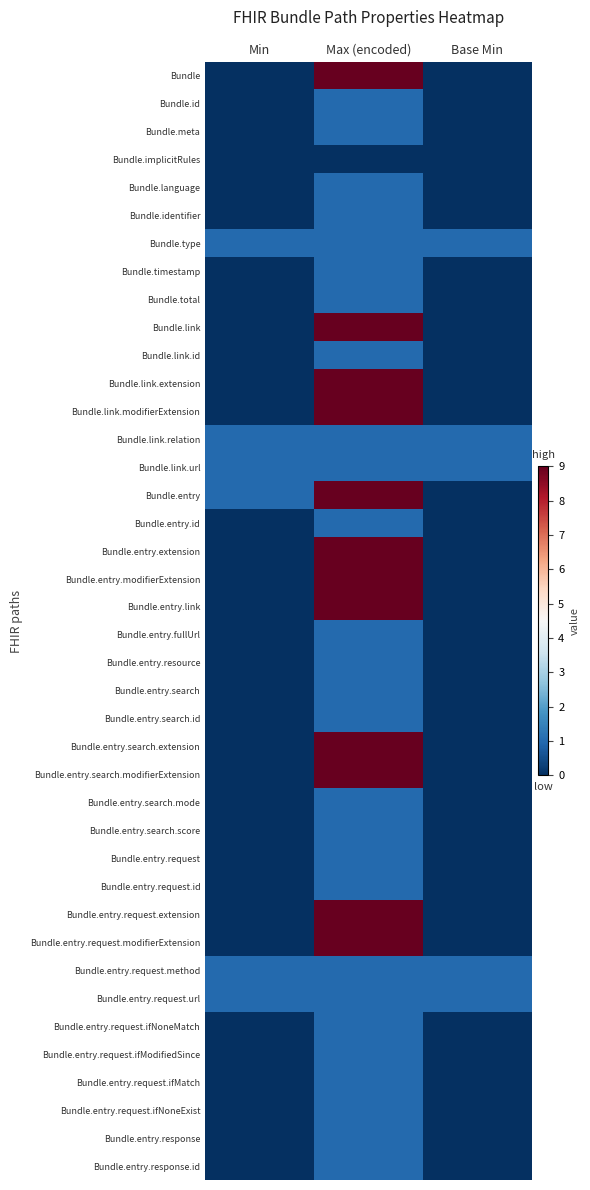

Between Min and Base Min, which is larger?

Min